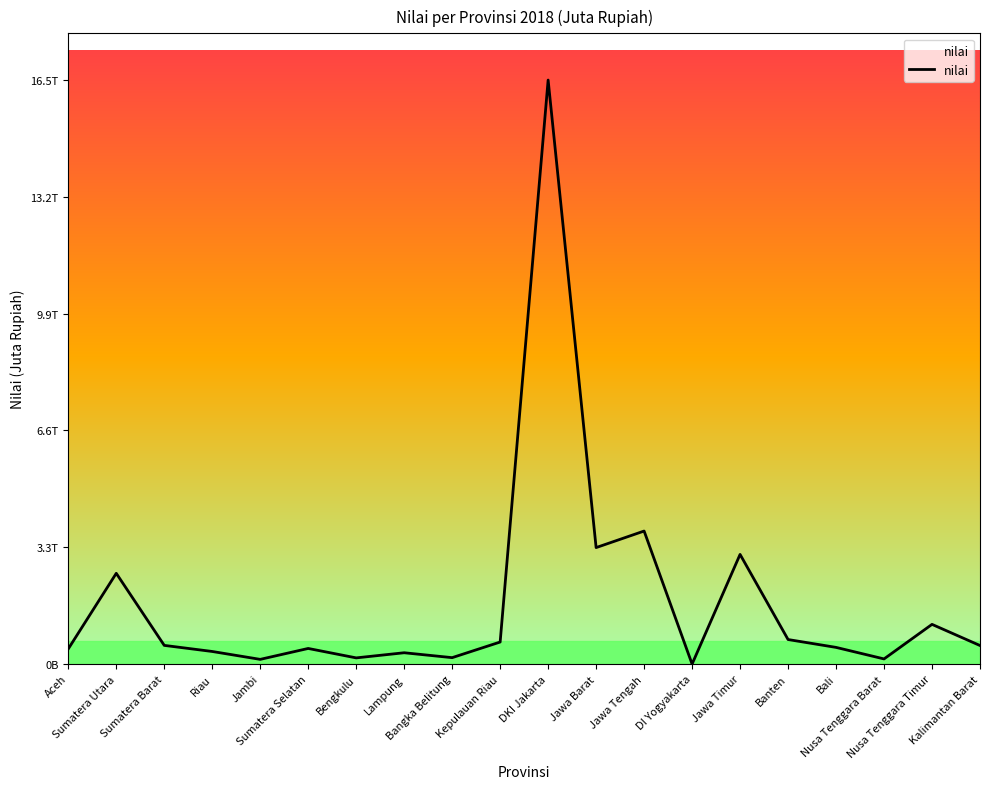

What is the label of the 9th point from the left?

Bangka Belitung